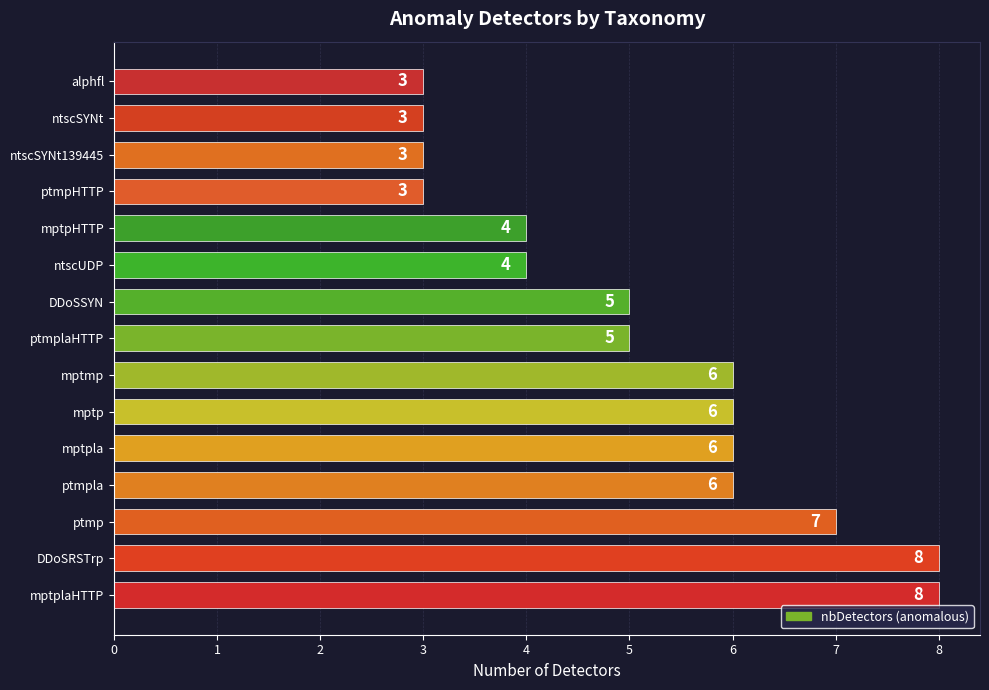

What is the ratio of the value at ntscUDP to the value at mptpla?

0.7